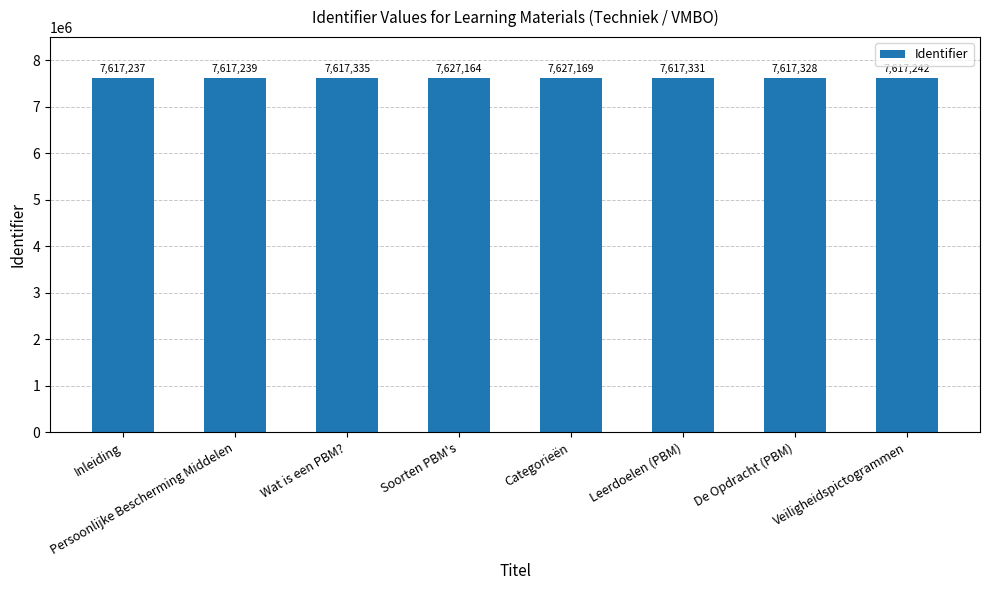

The value at Persoonlijke Bescherming Middelen is 7617239. True or false?

True